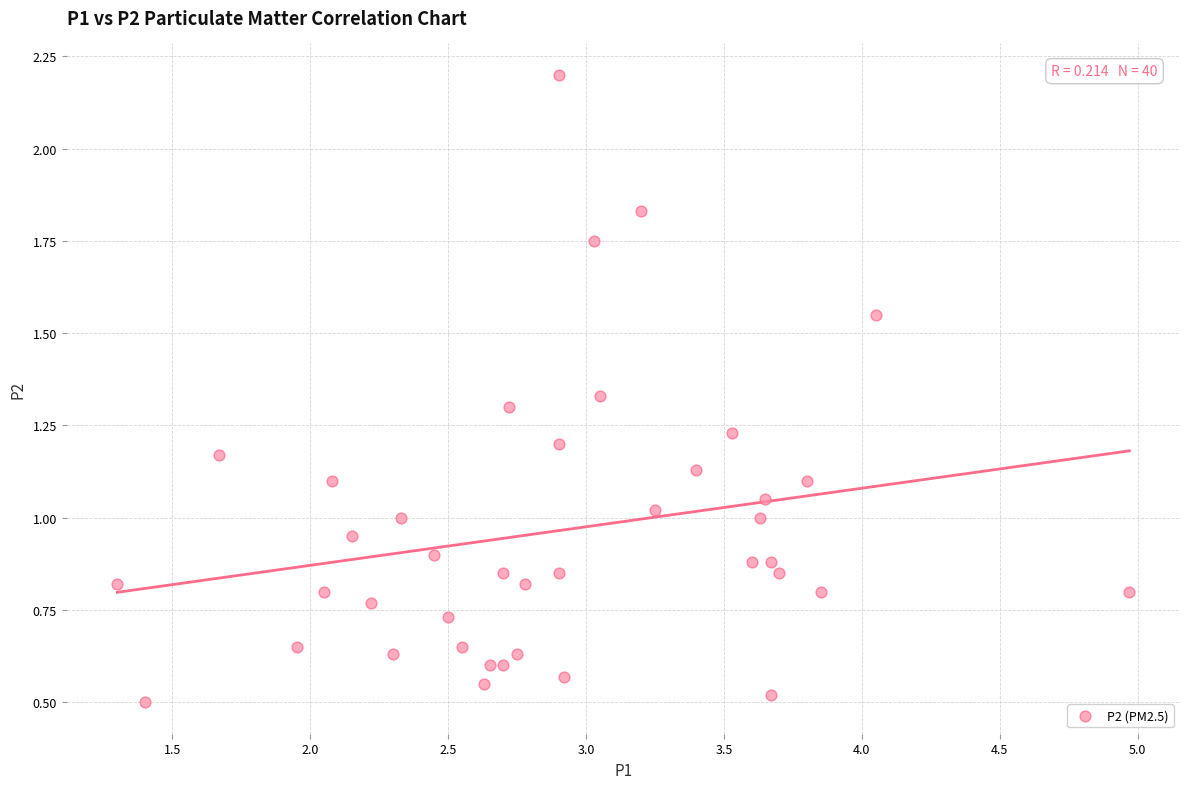

What is the range of X values (max minus min)?

3.7